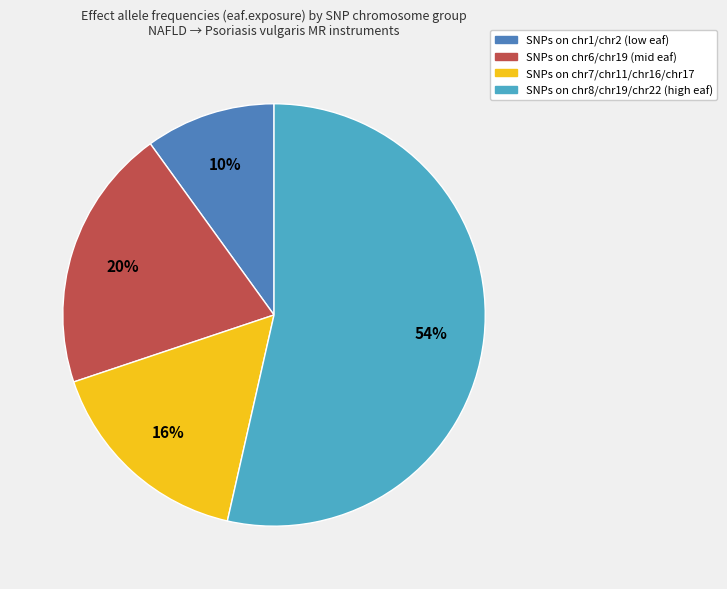

Is there a majority slice in this chart?

Yes